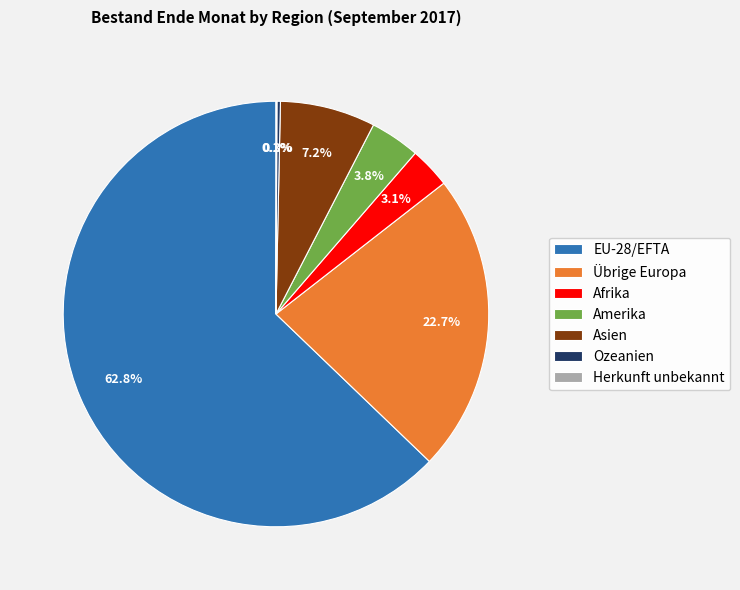

How much of the chart is everything except Afrika?

96.9%